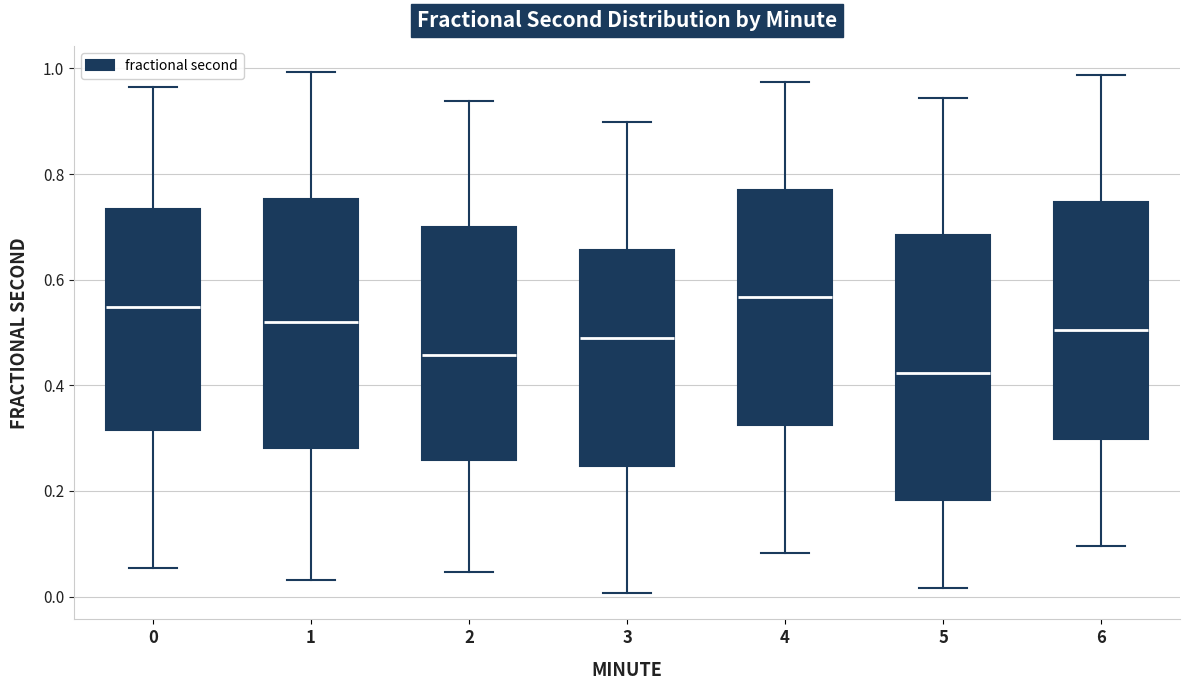

Reading left to right, read every box against the y-axis: the position of its median line, the range the box covers, and the ends of its whiskers. The values are not printed on the chart, so give them approximately, as read against the axis.

0: median 0.54, box 0.32 to 0.74, whiskers 0.06 to 0.96
1: median 0.52, box 0.28 to 0.76, whiskers 0.04 to 1.00
2: median 0.46, box 0.26 to 0.70, whiskers 0.04 to 0.94
3: median 0.50, box 0.24 to 0.66, whiskers 0.00 to 0.90
4: median 0.56, box 0.32 to 0.78, whiskers 0.08 to 0.98
5: median 0.42, box 0.18 to 0.68, whiskers 0.02 to 0.94
6: median 0.50, box 0.30 to 0.74, whiskers 0.10 to 0.98